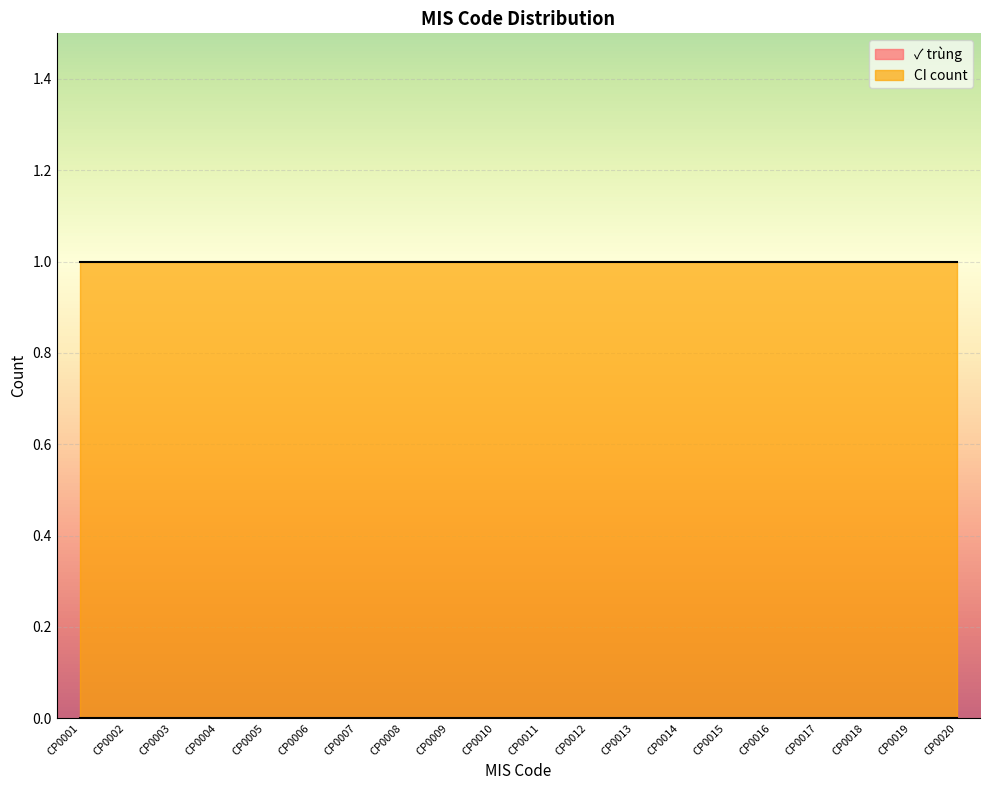

Between CP0001 and CP0016, which is larger?

CP0001